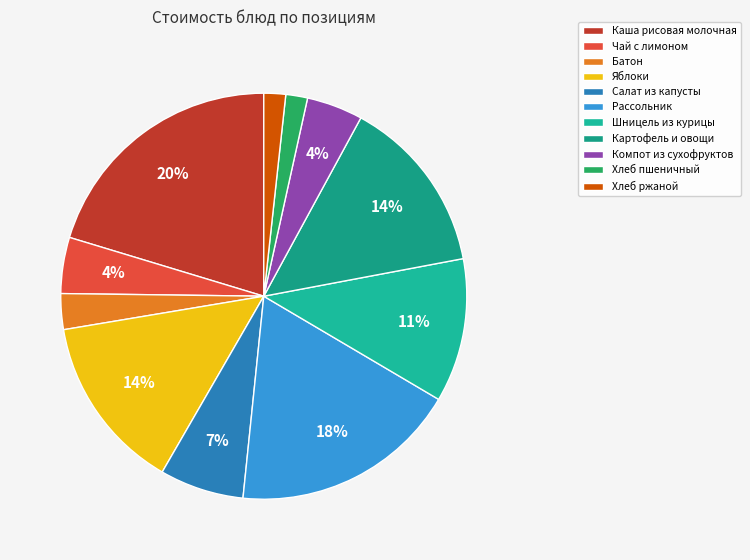

How many slices are in this pie chart?

11